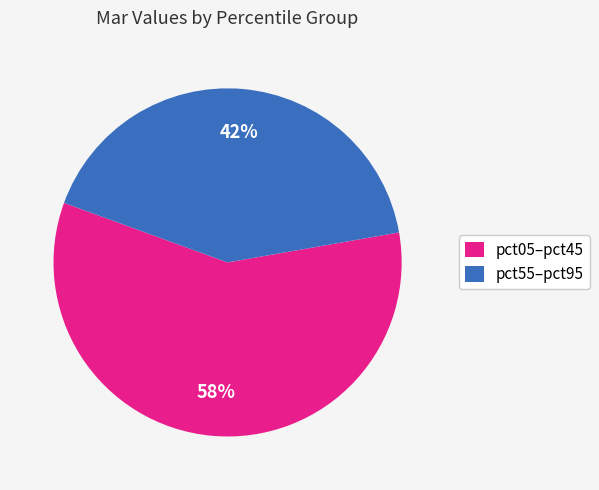

To the nearest percent, what is the combined percentage of pct05–pct45 and pct55–pct95?

100%